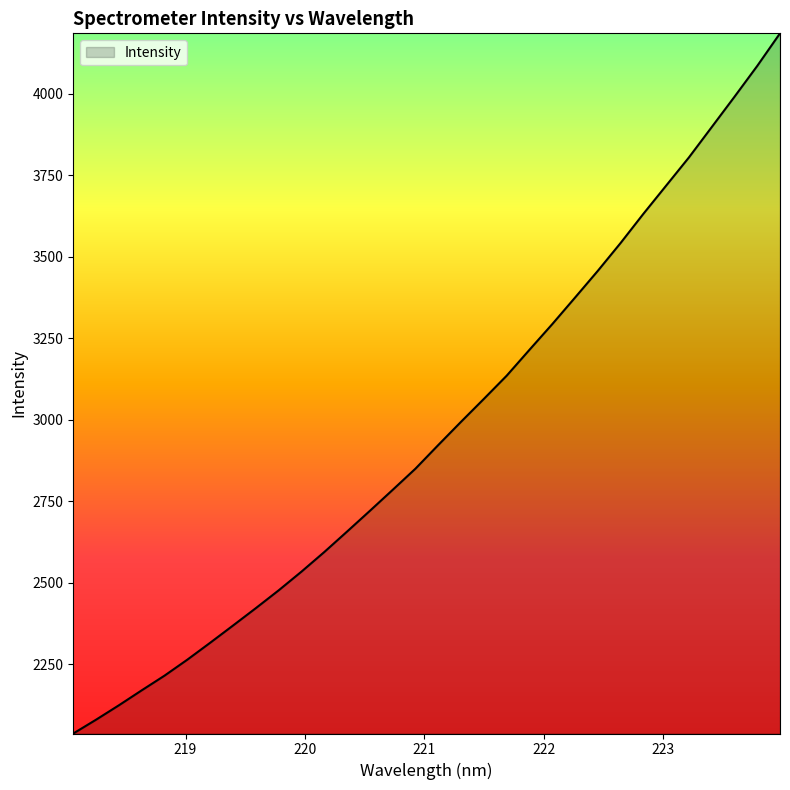

How many lines are shown in the chart?

1